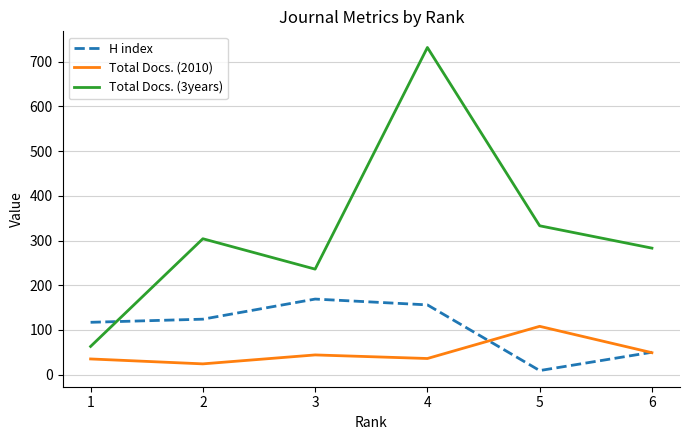

At which category does H index reach its first local peak?

3